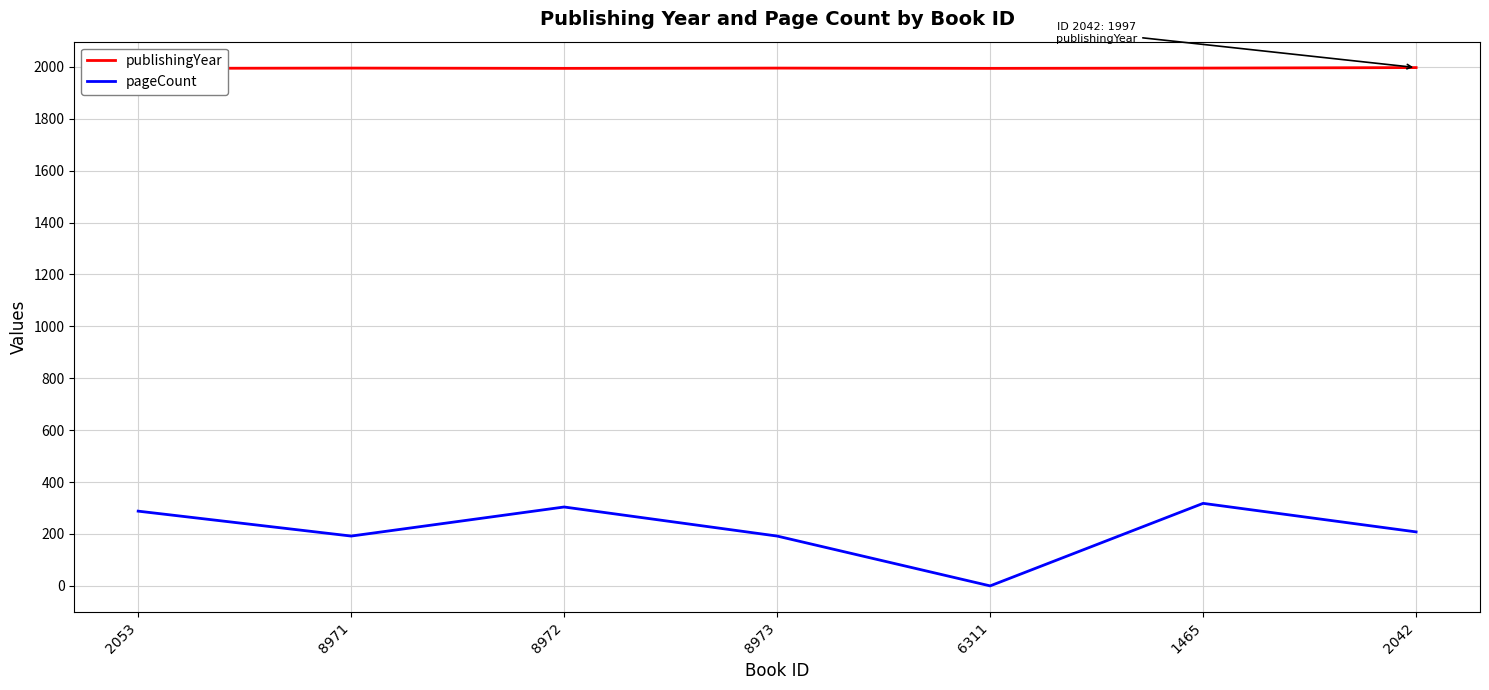

Where is the first local maximum for pageCount?

8972